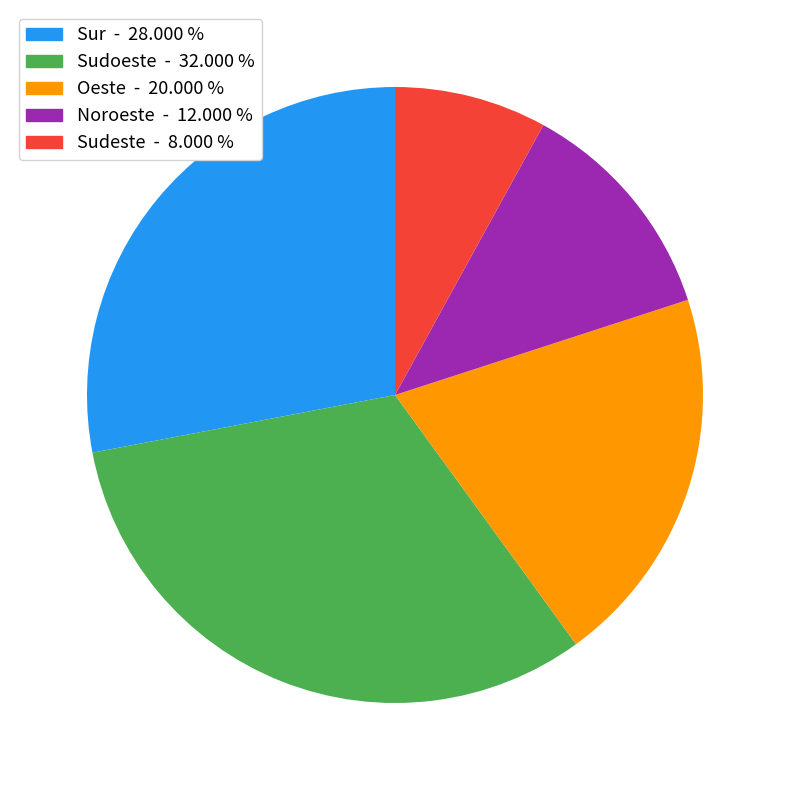

Is it true that Sur is 40% of the pie?

False